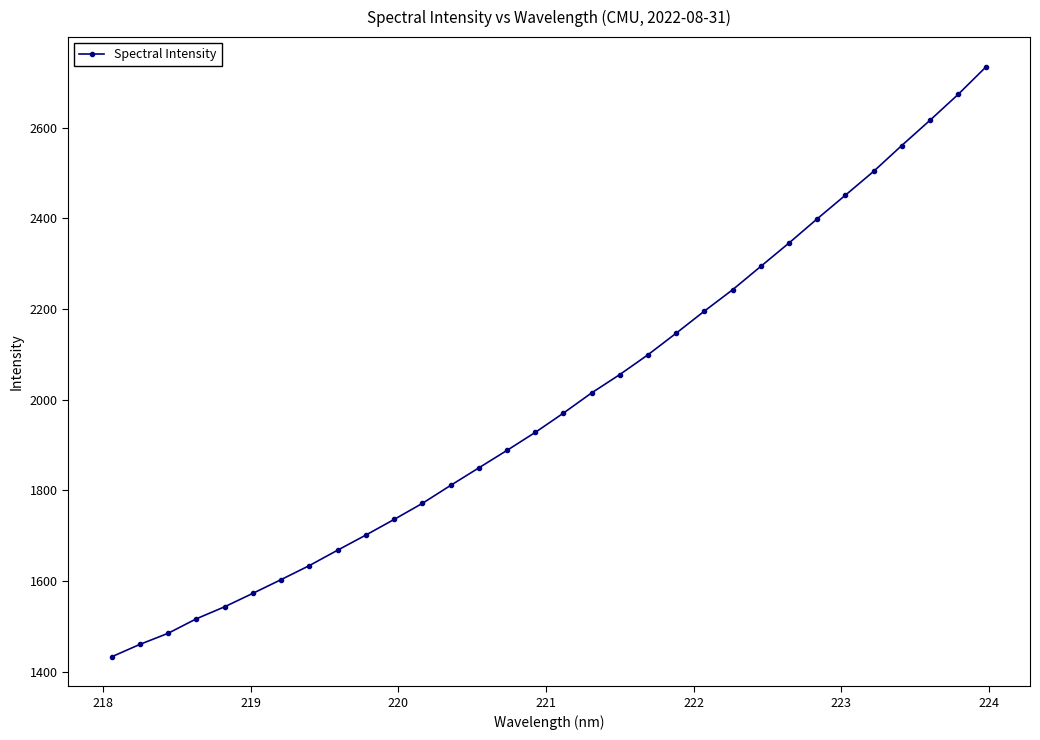

True or false: the data has more than 2 interior local peaks.

False